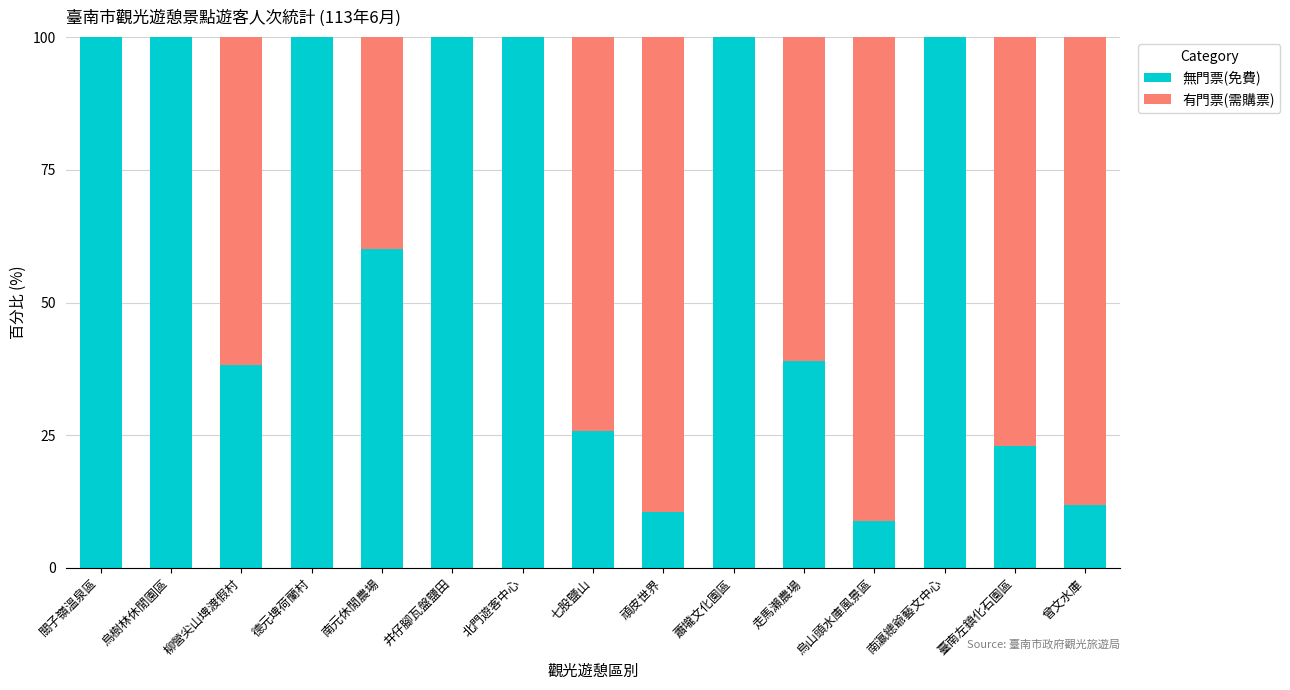

What is the total value across all series at 南元休閒農場?

100.0